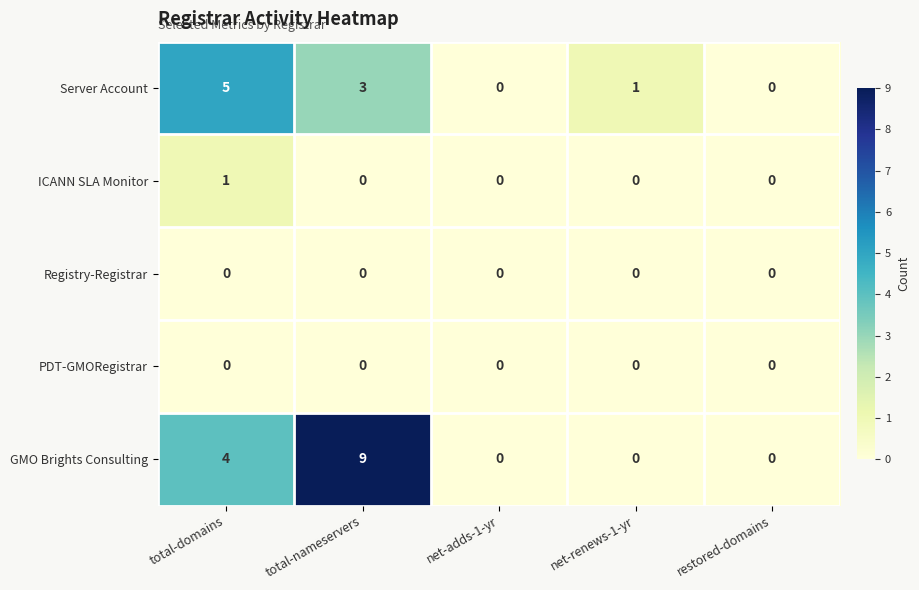

What is the difference between the maximum and minimum values in the Server Account series?

5